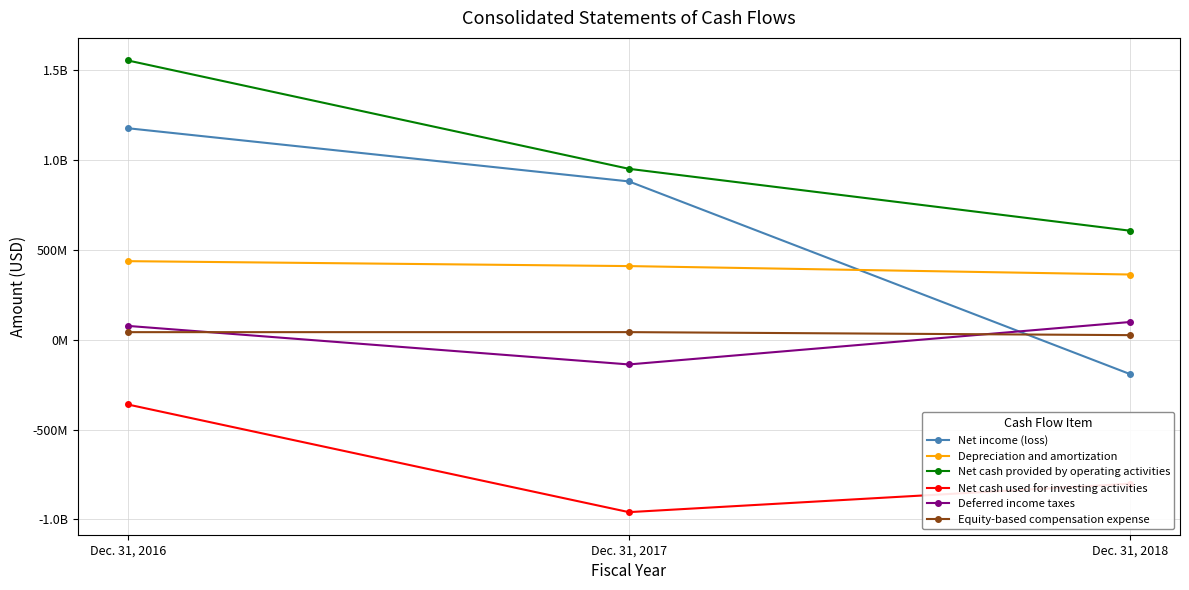

List the series in order of their peak value, highest first.

Net cash provided by operating activities, Net income (loss), Depreciation and amortization, Deferred income taxes, Equity-based compensation expense, Net cash used for investing activities